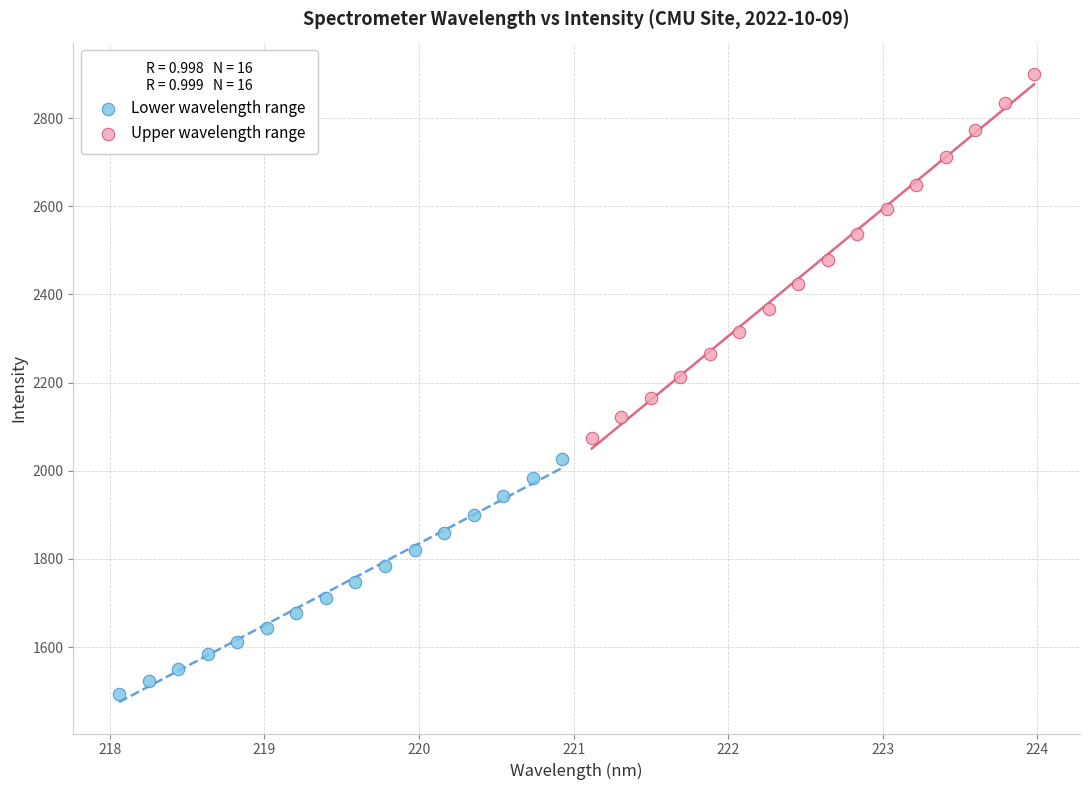

What are all the series names shown in the legend?

Lower wavelength range, Upper wavelength range